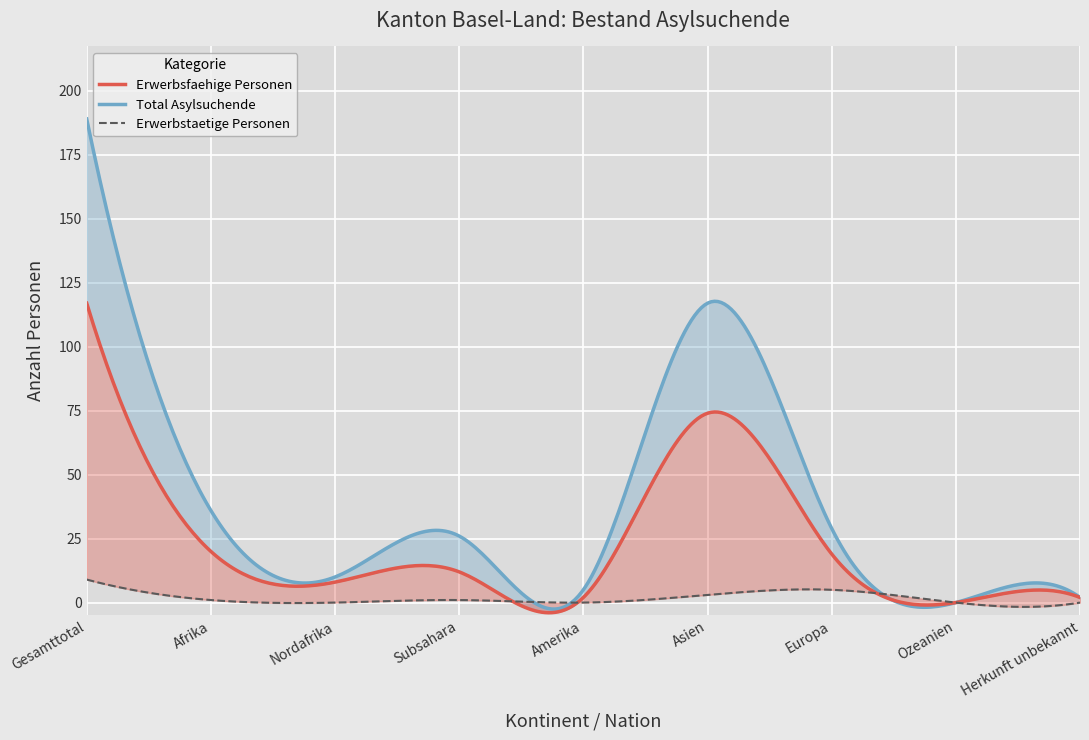

At which label does Total Asylsuchende reach its peak?

Gesamttotal